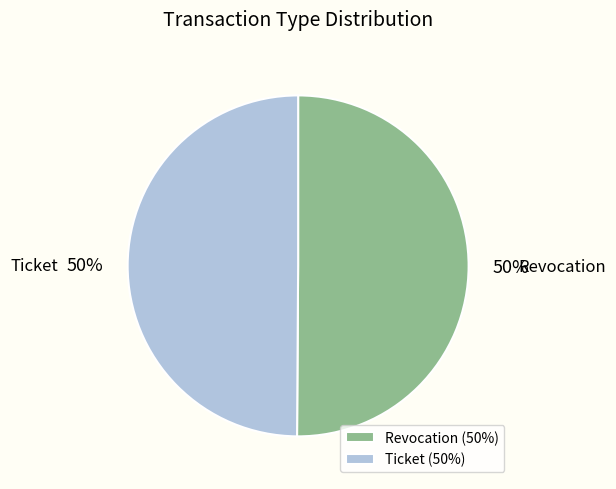

Is the sum of Ticket and Revocation greater than half?

Yes